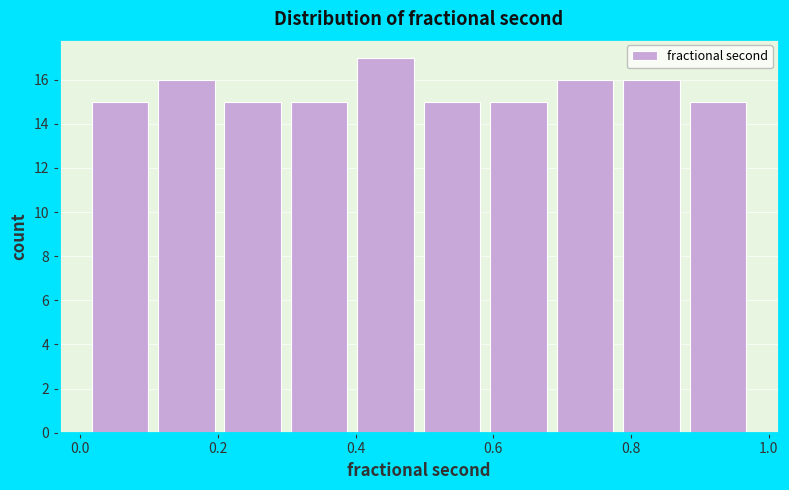

Reading left to right, transcribe this chart: for each bar, give the range it covers on the x-axis and its height. Neither the bar edges nor the heights are printed on the chart, so give them approximately, as read against the axes.

0.00 to 0.10: 15
0.10 to 0.20: 16
0.20 to 0.30: 15
0.30 to 0.40: 15
0.40 to 0.50: 17
0.50 to 0.58: 15
0.58 to 0.68: 15
0.68 to 0.78: 16
0.78 to 0.88: 16
0.88 to 0.98: 15